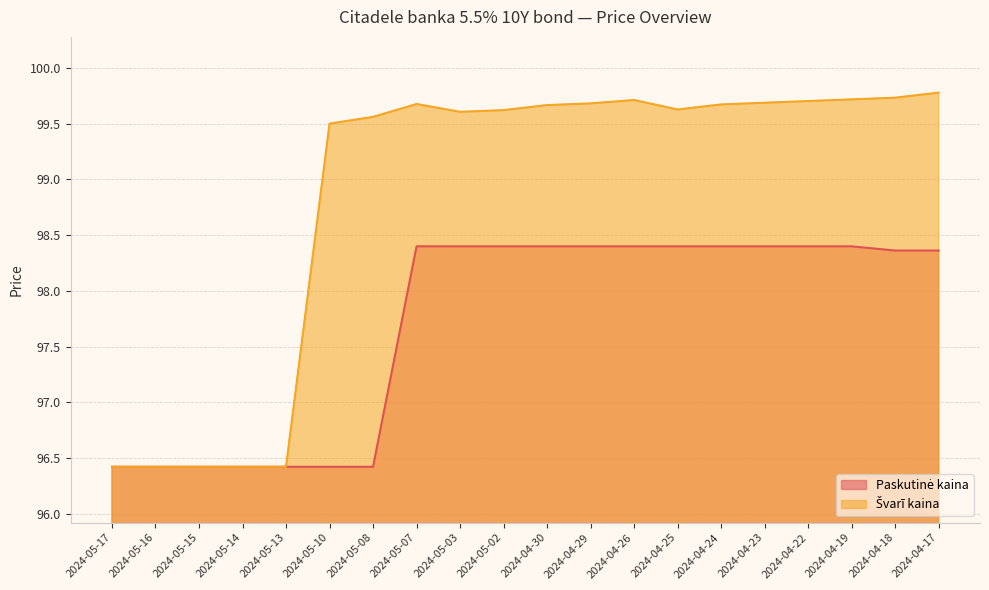

List the labels in order of Paskutinė kaina value, largest first.

2024-05-07, 2024-05-03, 2024-05-02, 2024-04-30, 2024-04-29, 2024-04-26, 2024-04-25, 2024-04-24, 2024-04-23, 2024-04-22, 2024-04-19, 2024-04-18, 2024-04-17, 2024-05-17, 2024-05-16, 2024-05-15, 2024-05-14, 2024-05-13, 2024-05-10, 2024-05-08